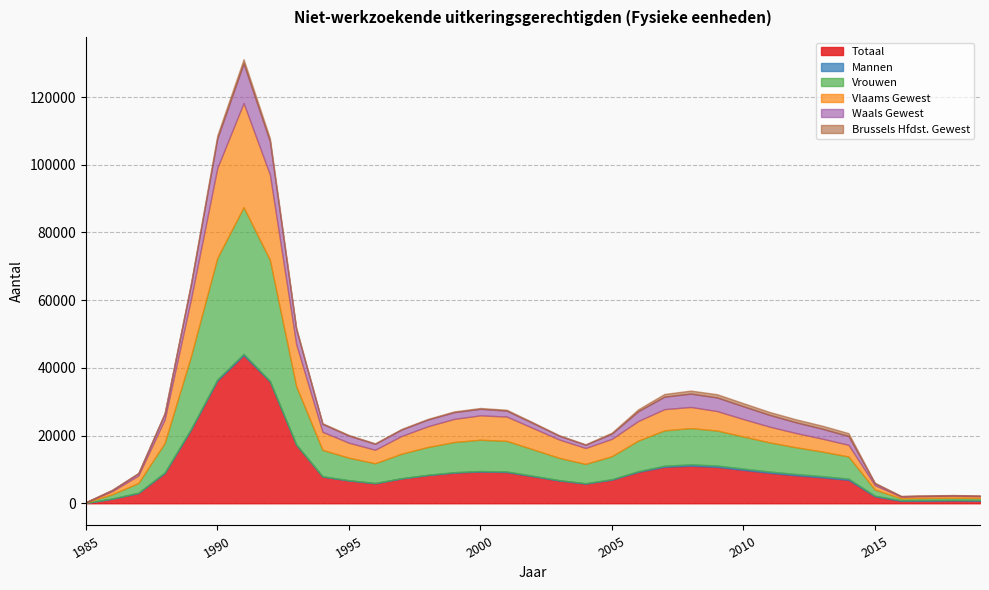

In Brussels Hfdst. Gewest, how many points are higher than both neighbors (excluding endpoints)?

4